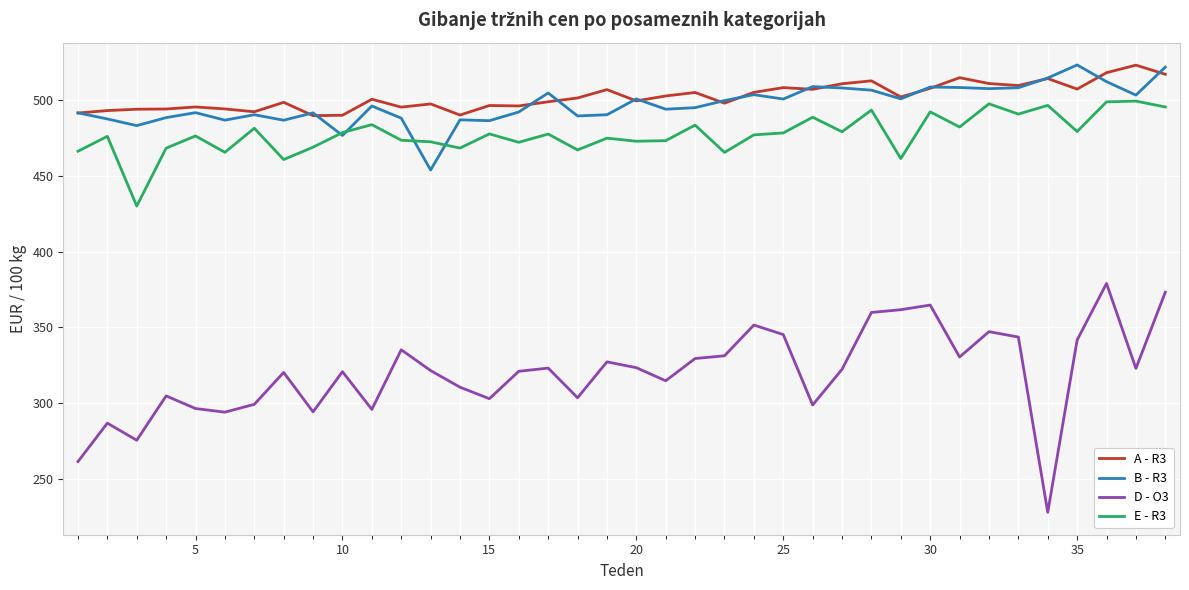

What is the difference between the maximum and second lowest values in the D - O3 series?

117.6